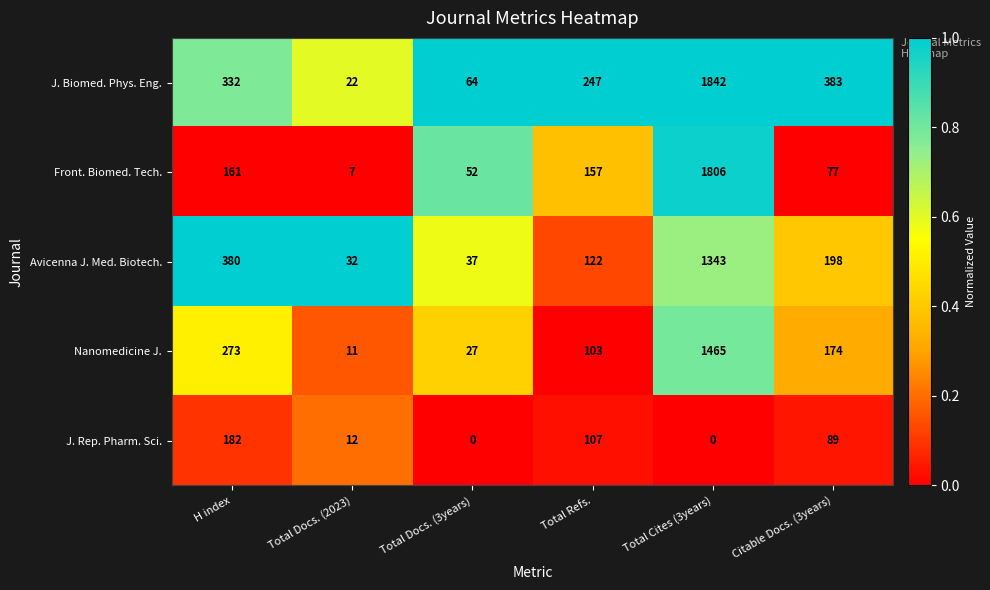

How many distinct data groups are displayed?

5